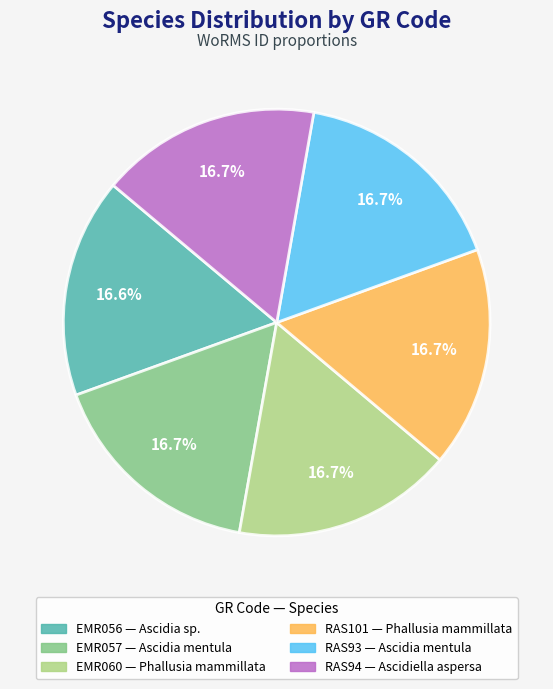

Approximately how many times larger is the value at RAS93 compared to EMR056?

1.0